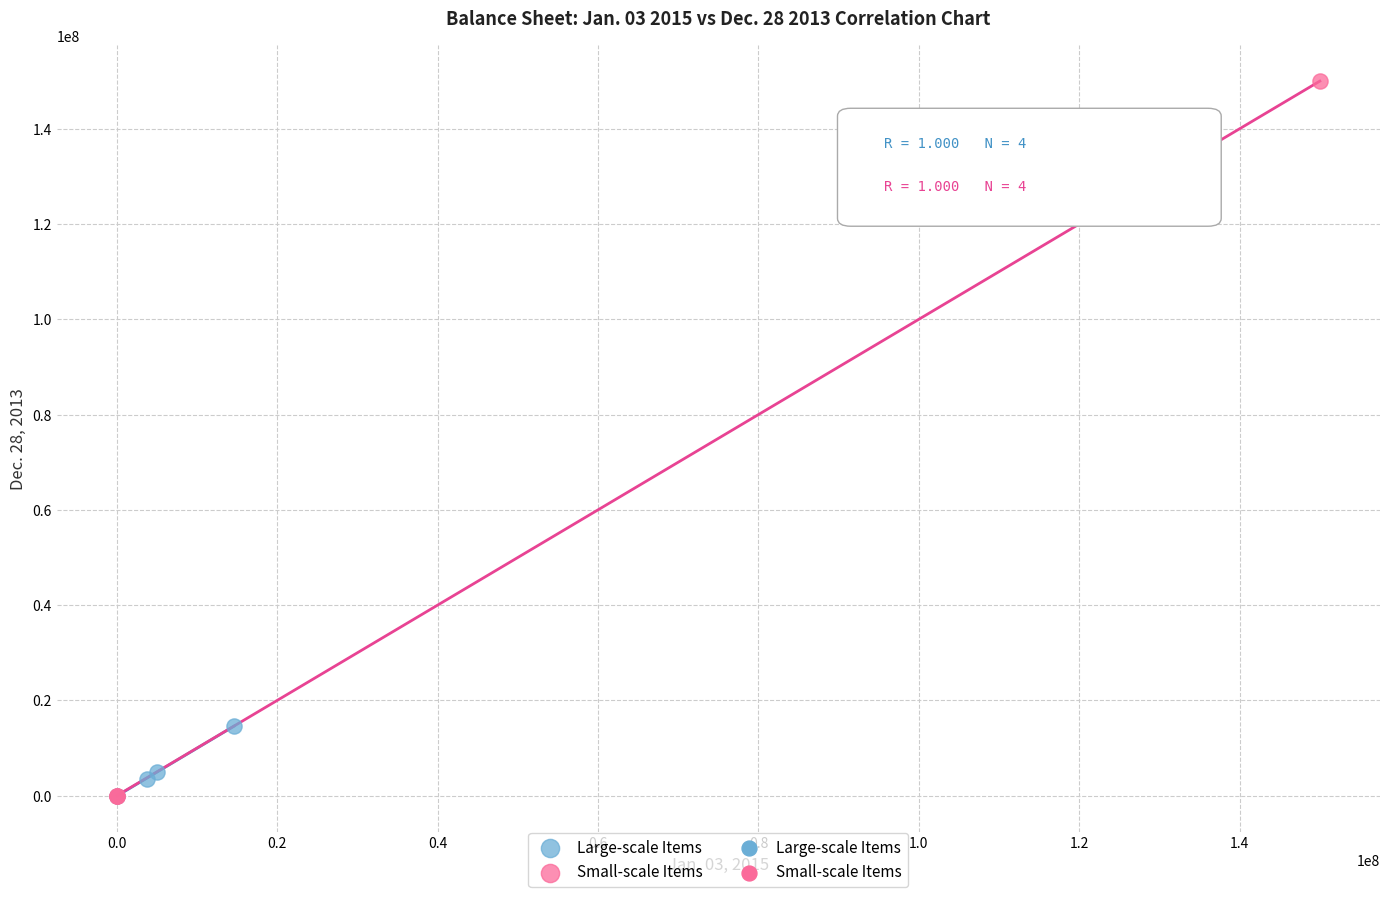

Which series reaches the maximum Y coordinate?

Small-scale Items